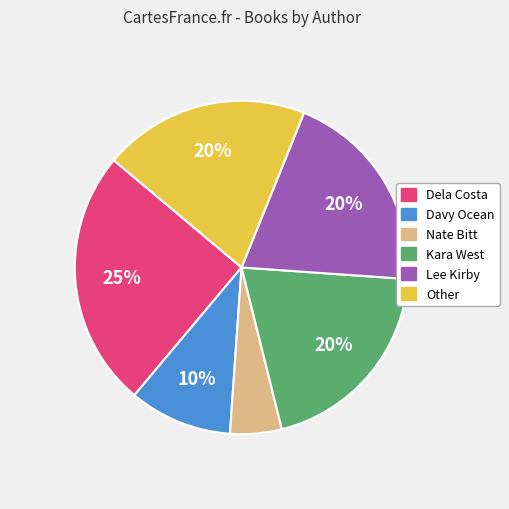

Approximately how many times larger is the value at Lee Kirby compared to Dela Costa?

0.8